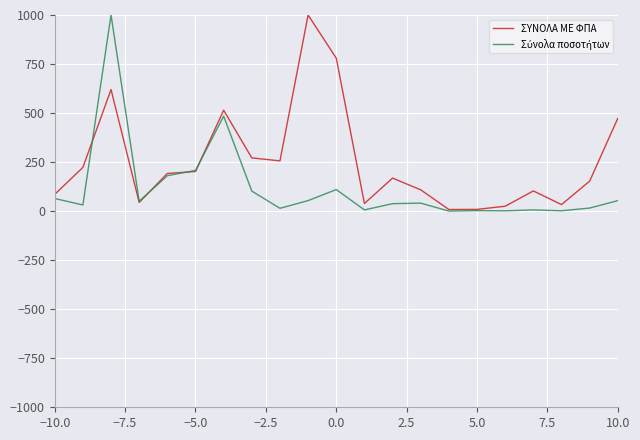

How many lines are shown in the chart?

2